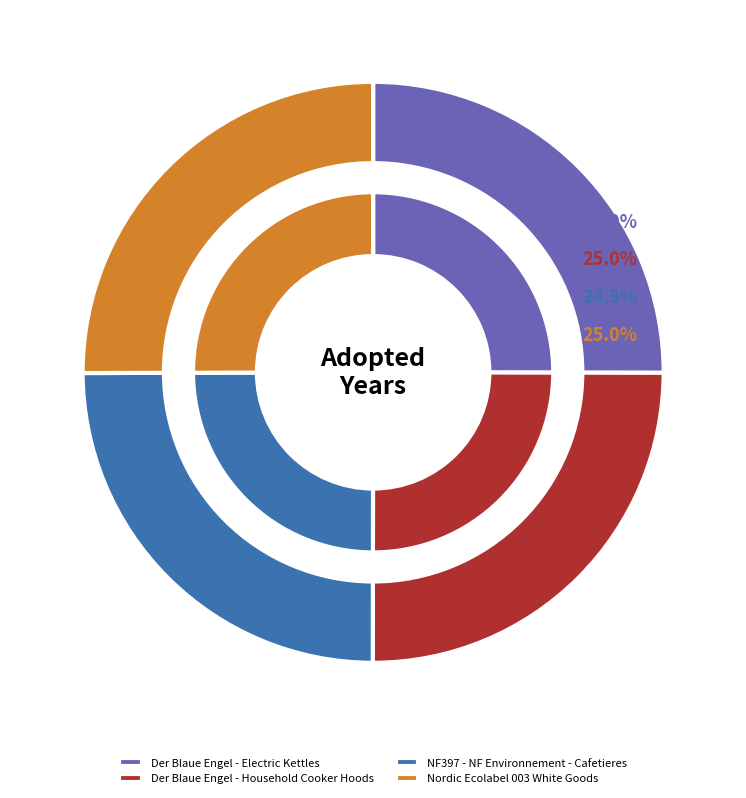

What percentage is the Der Blaue Engel - Electric Kettles slice, to the nearest percent?

25%